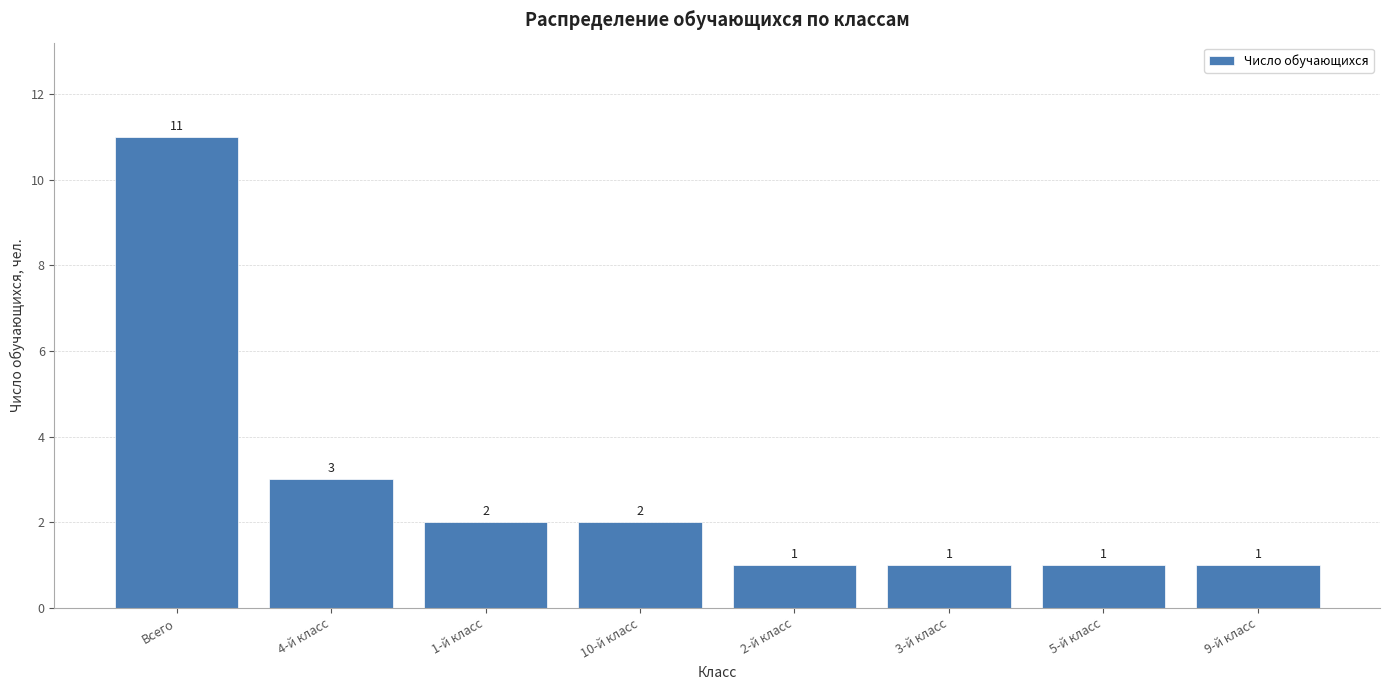

What is the label of the 7th bar from the right?

4-й класс